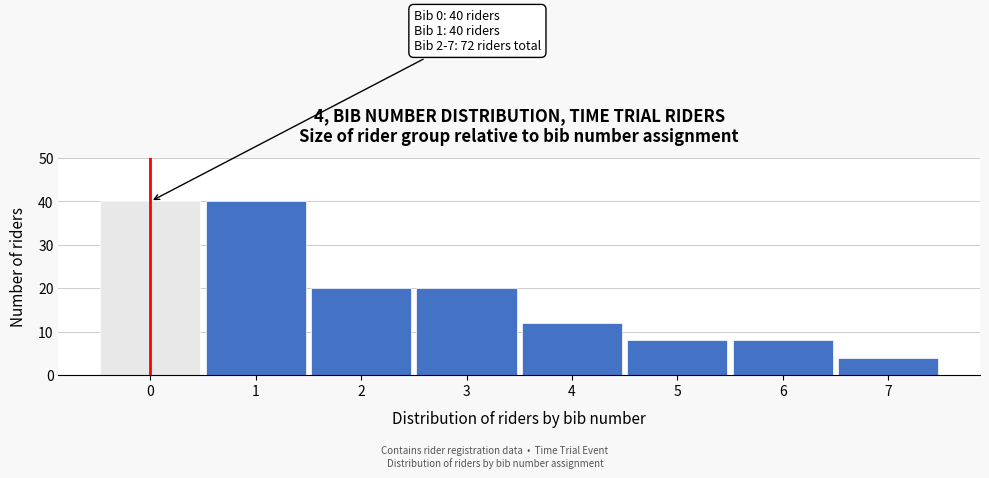

Reading left to right, list all the values displayed in this chart.

0=40	1=40	2=20	3=20	4=12	5=8	6=8	7=4